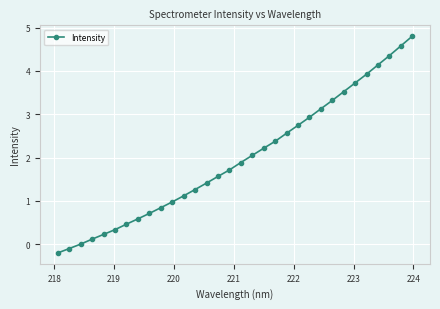

What is the difference between the second highest and second lowest values?

4.7